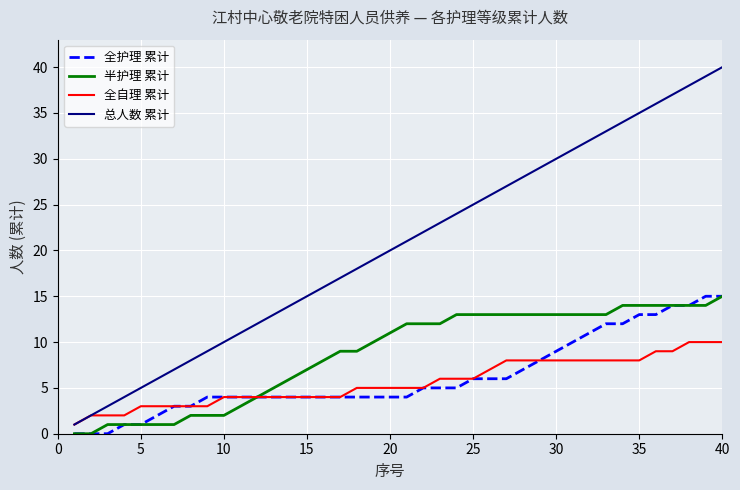

How many lines are shown in the chart?

4